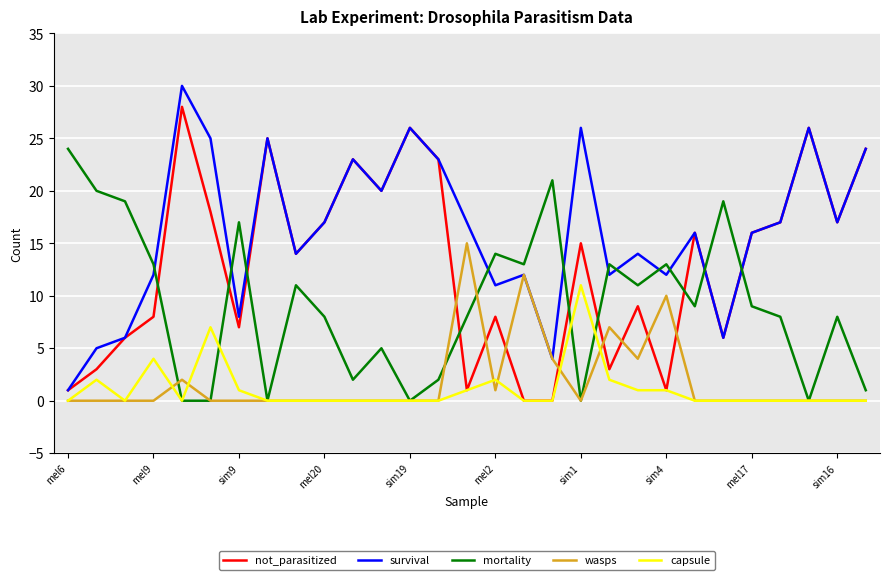

Which series has the largest total across all categories?

survival